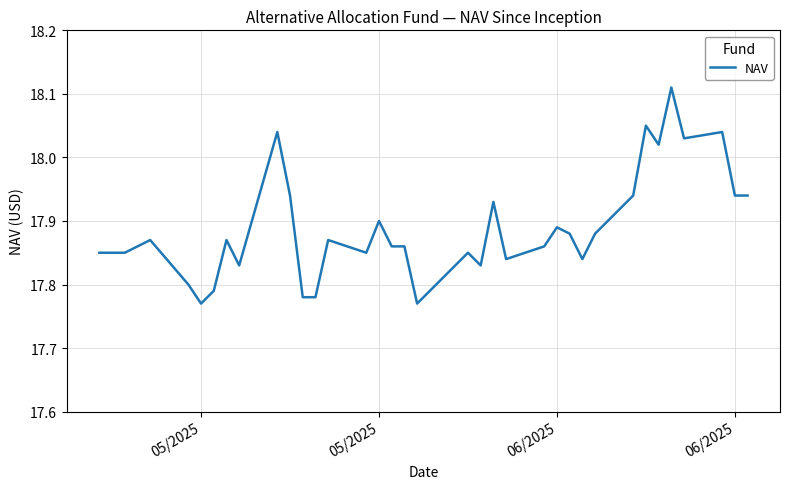

What is the difference between the maximum and minimum values?

0.3